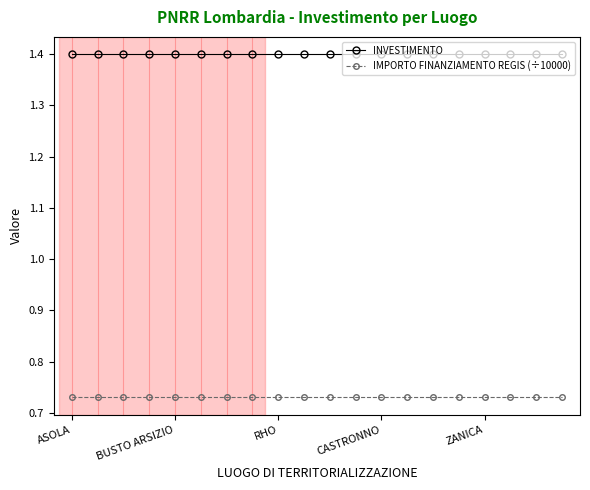

At how many categories does at least one series exceed 1?

20